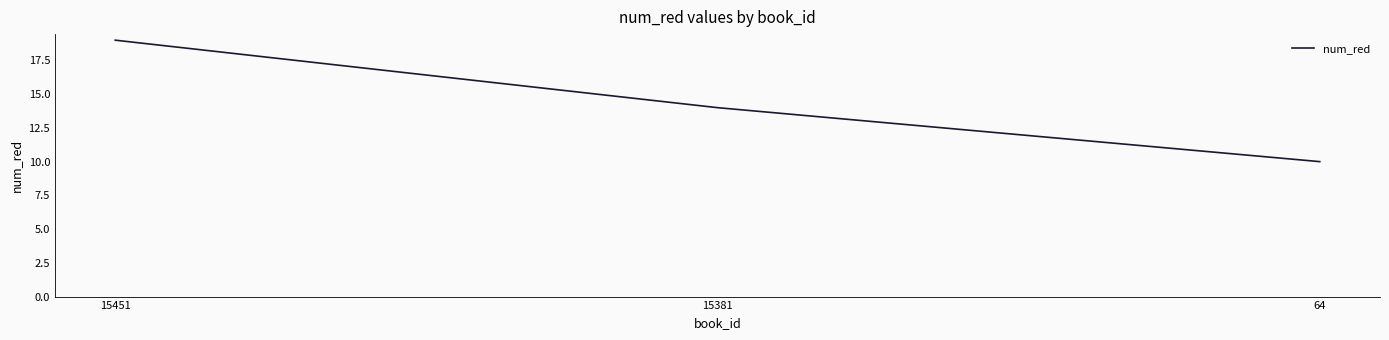

List the labels in order of value, largest first.

15451, 15381, 64